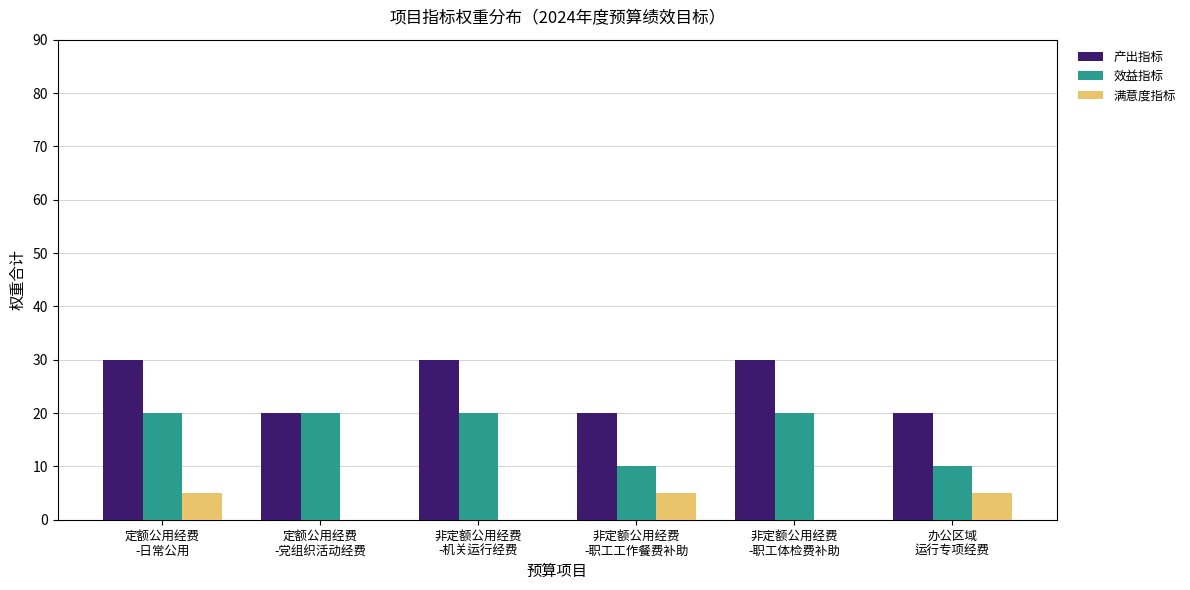

What is the total value across all series at 定额公用经费
-日常公用?

55